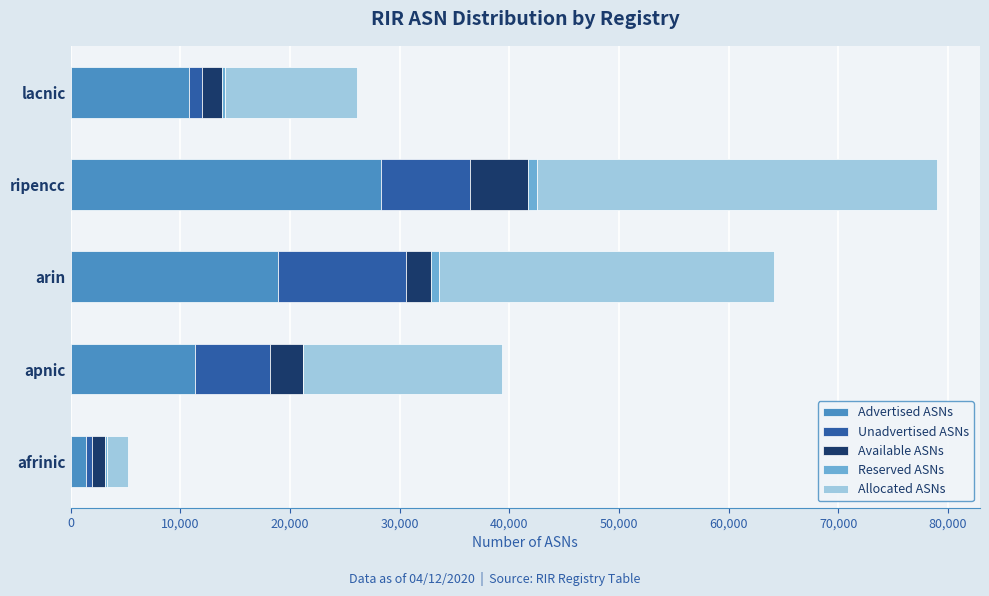

How many categories are shown in the chart?

5